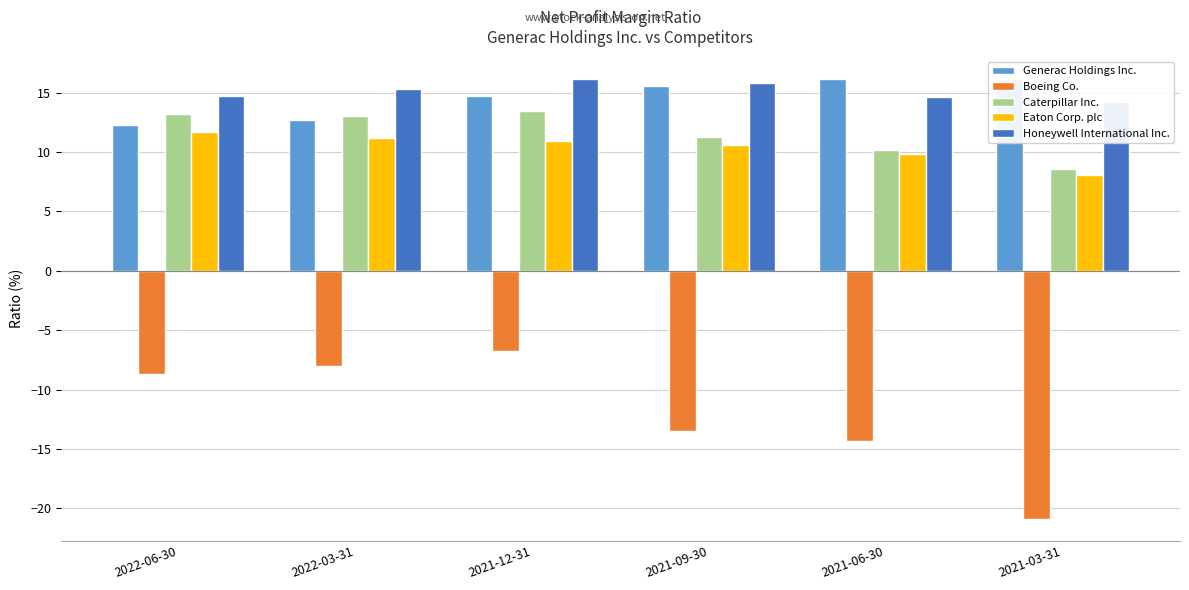

What is the spread (max minus min) of values at 2021-09-30?

29.3